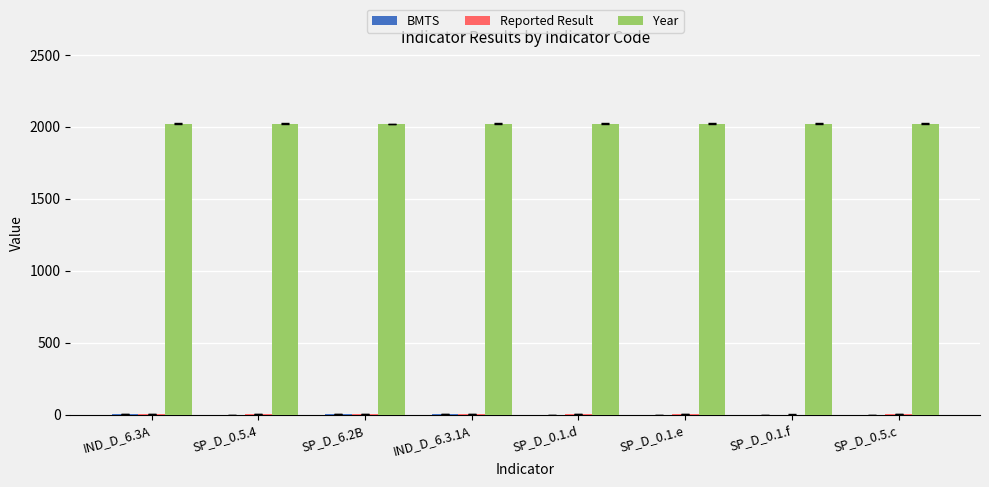

Which series has the largest total across all categories?

Year